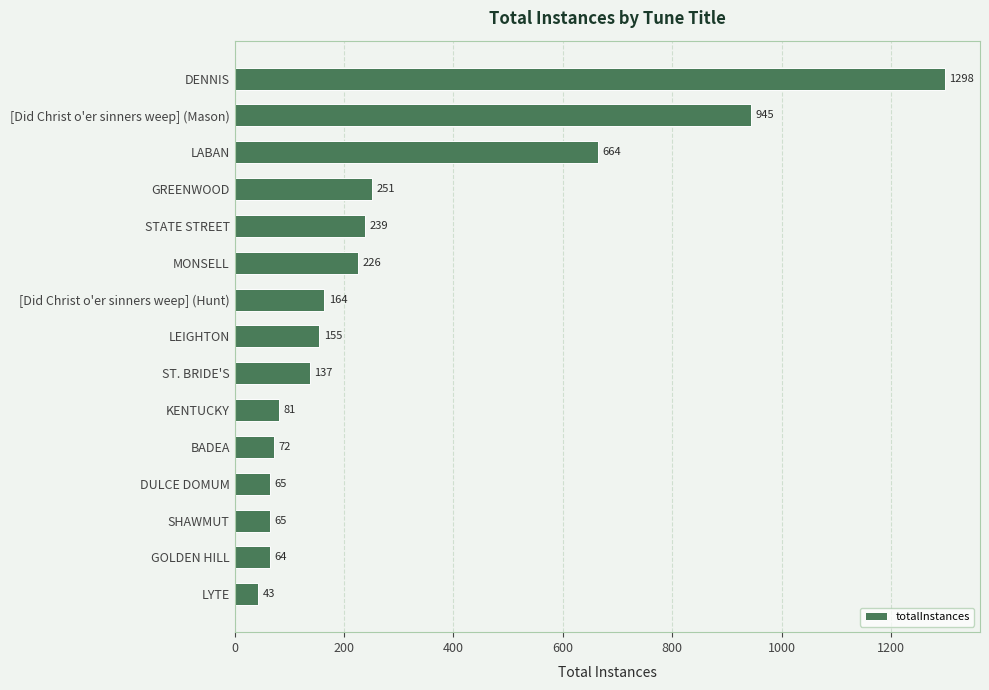

How many data points does each series have?

15